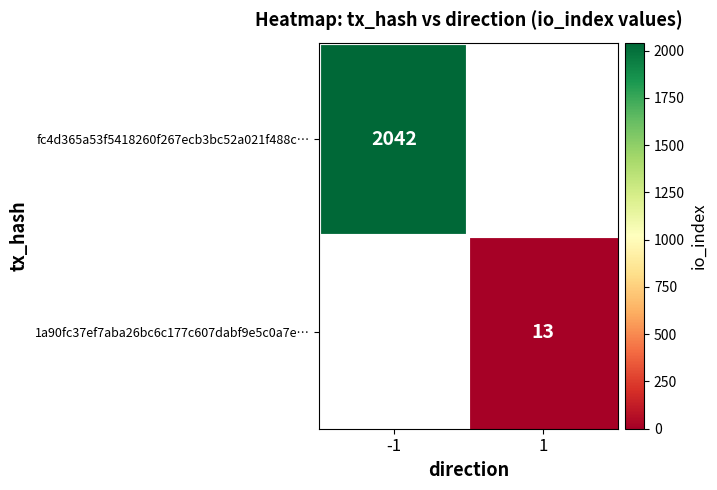

Is the value of 1a90fc37ef7aba26bc6c177c607dabf9e5c0a7e… at 1 greater than the value of fc4d365a53f5418260f267ecb3bc52a021f488c… at -1?

No